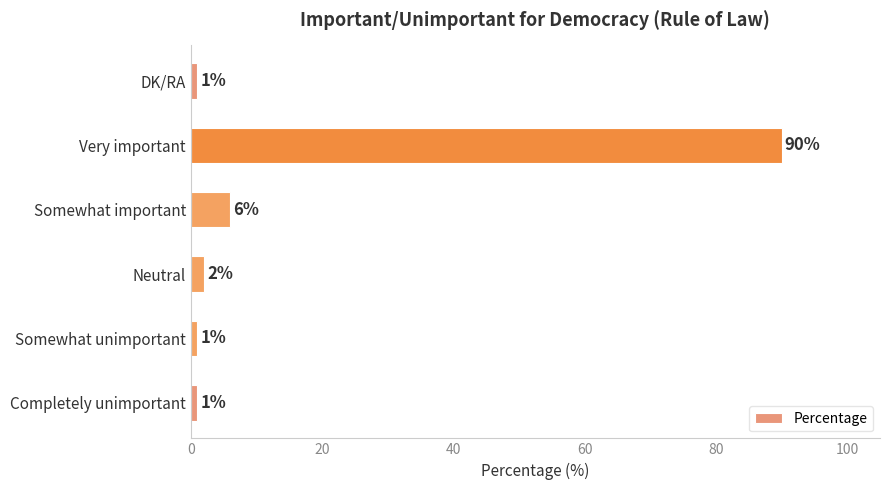

Is it true that the value at Neutral is 2?

True